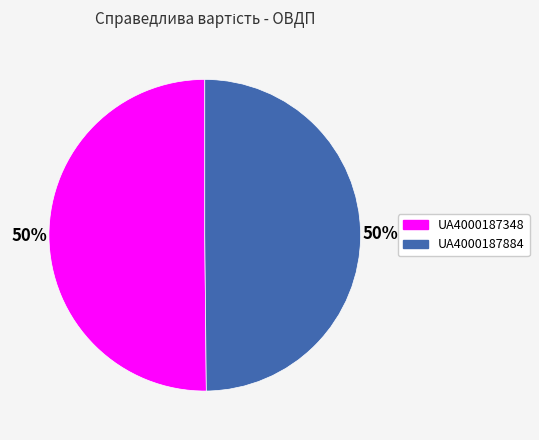

To the nearest percent, what is the average slice percentage?

50%